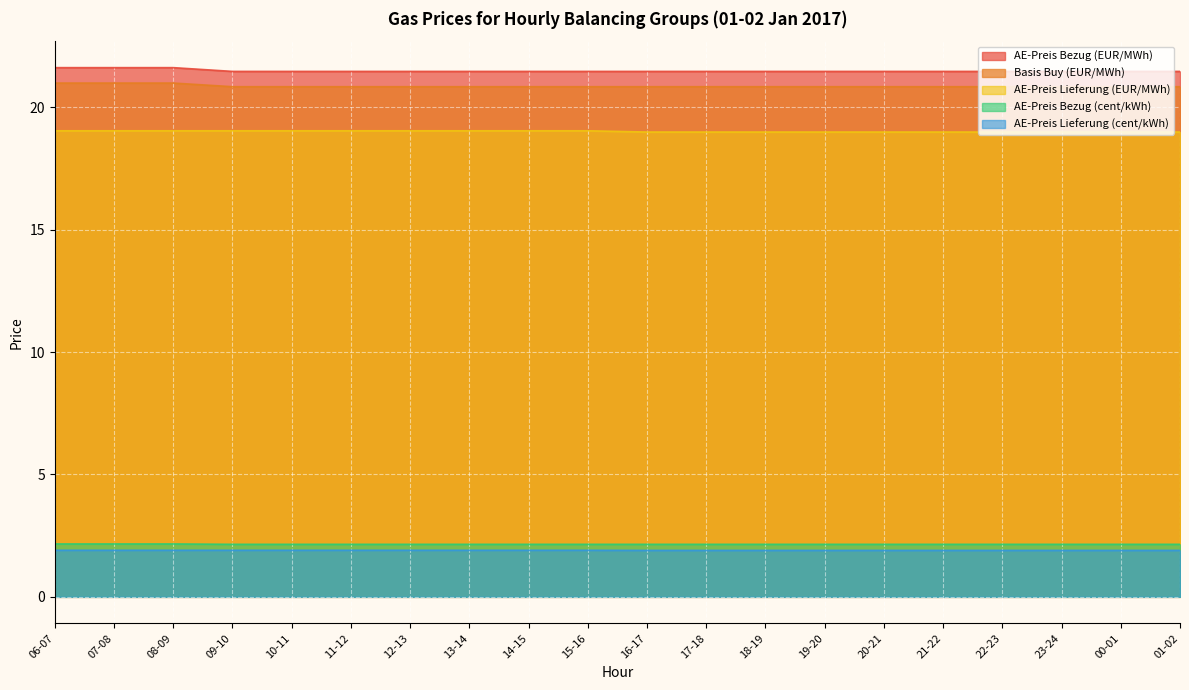

What is the maximum value shown in the chart?

21.6